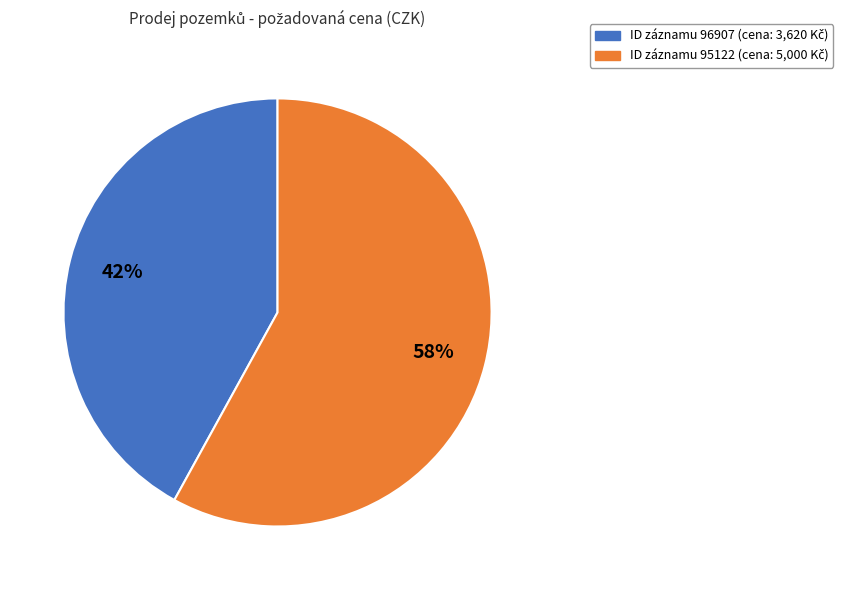

Does any single category account for the majority?

Yes